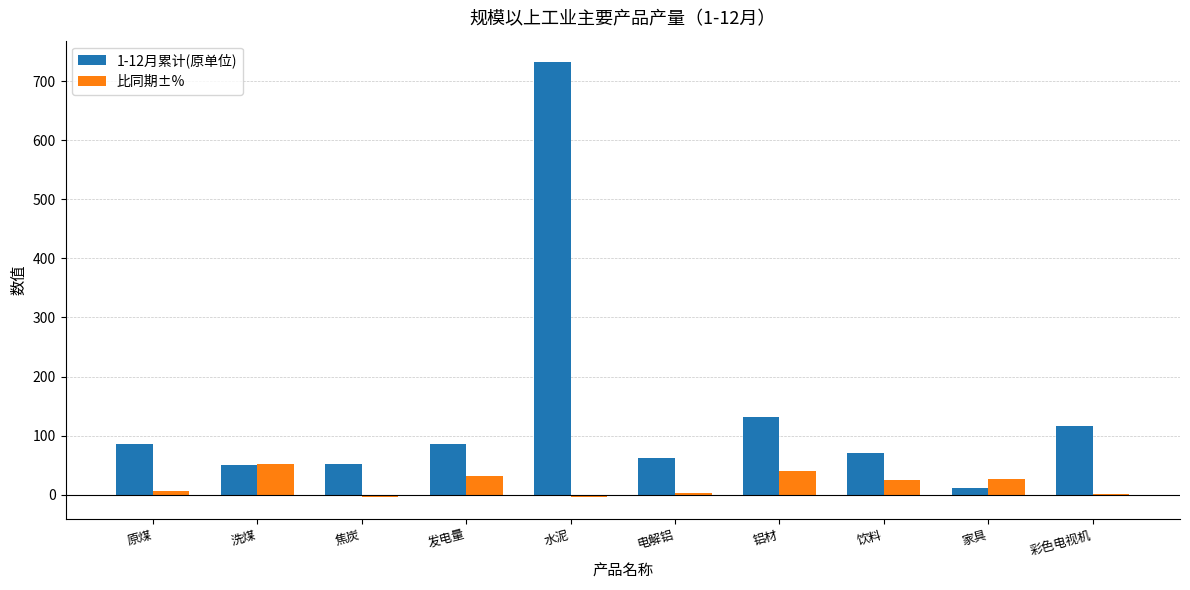

Is the value of 比同期±% at 铝材 greater than the value of 1-12月累计(原单位) at 彩色电视机?

No